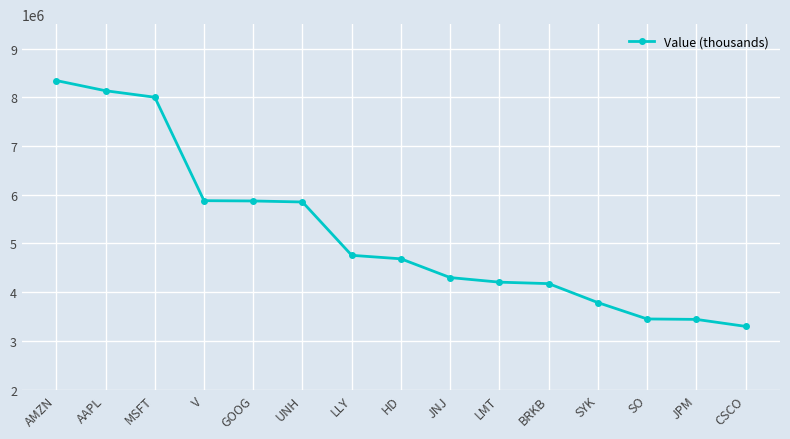

What position from the left is LMT?

10